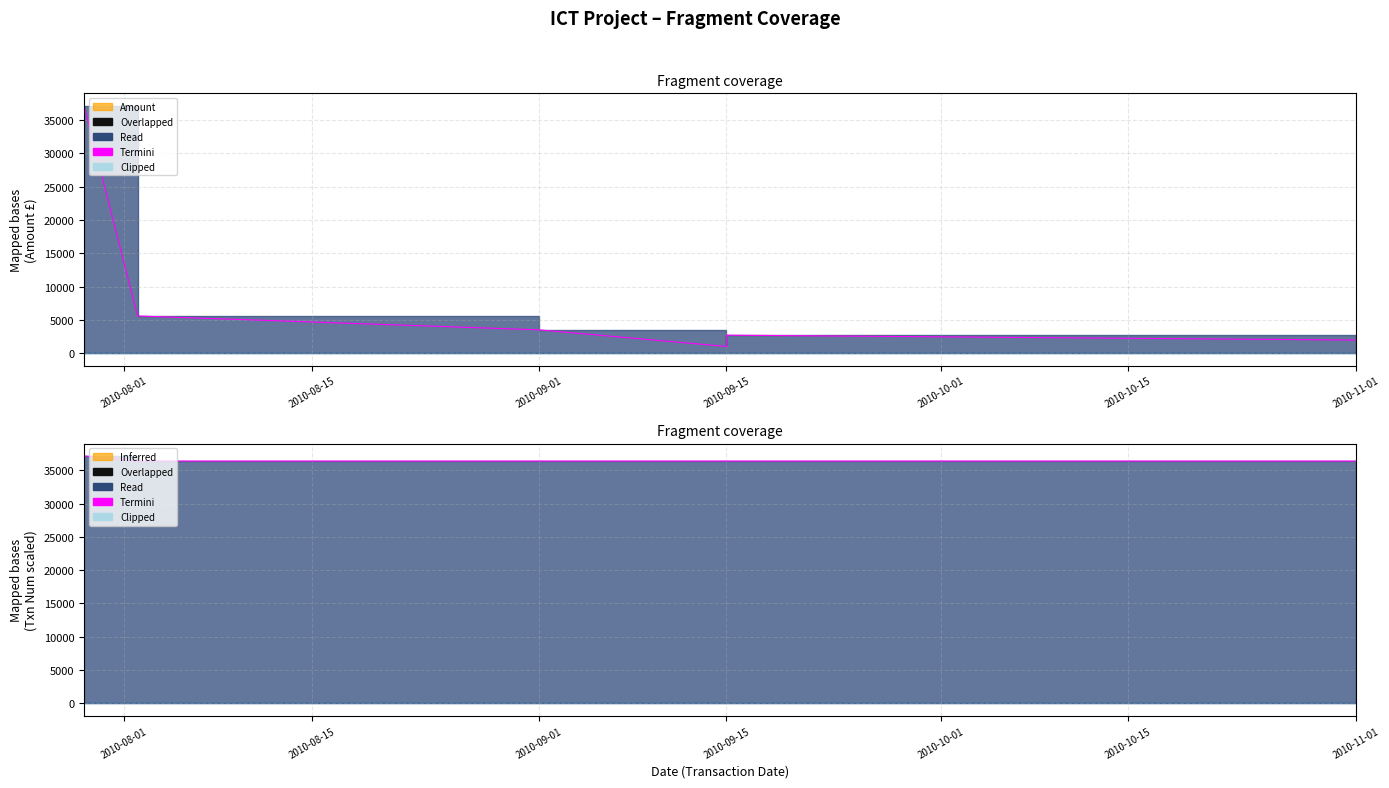

What is the maximum value shown in the chart?

37154.0